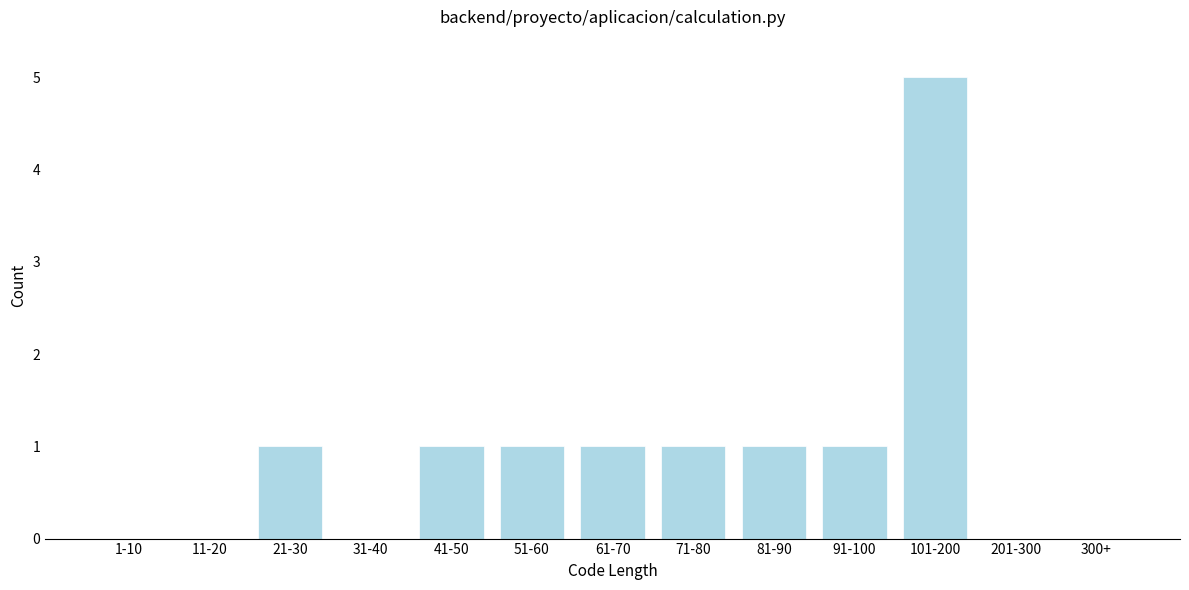

Reading right to left, list all the values displayed in this chart.

300+=0	201-300=0	101-200=5	91-100=1	81-90=1	71-80=1	61-70=1	51-60=1	41-50=1	31-40=0	21-30=1	11-20=0	1-10=0